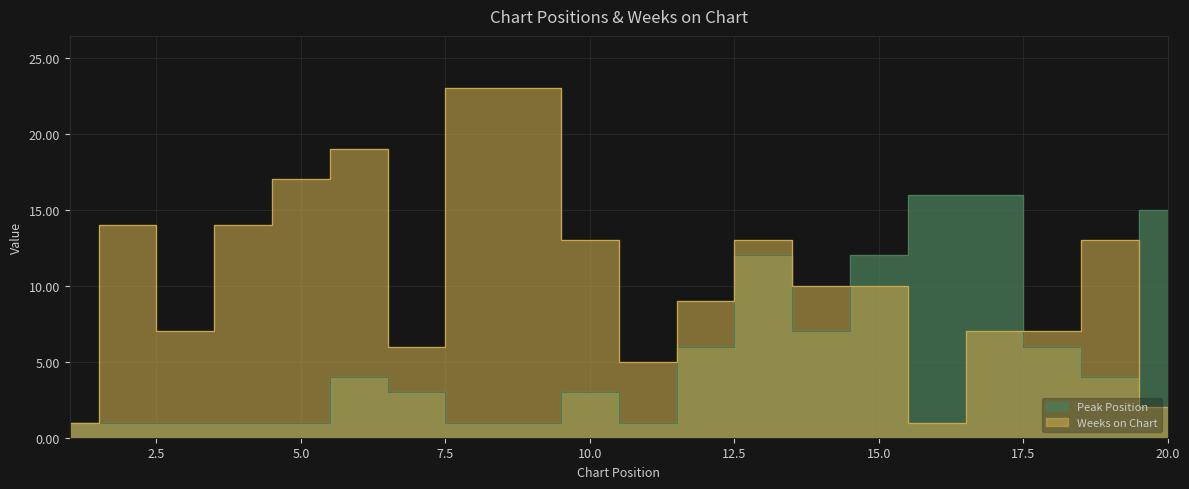

What value does the Weeks on Chart series have at 7, to the nearest 5?

5